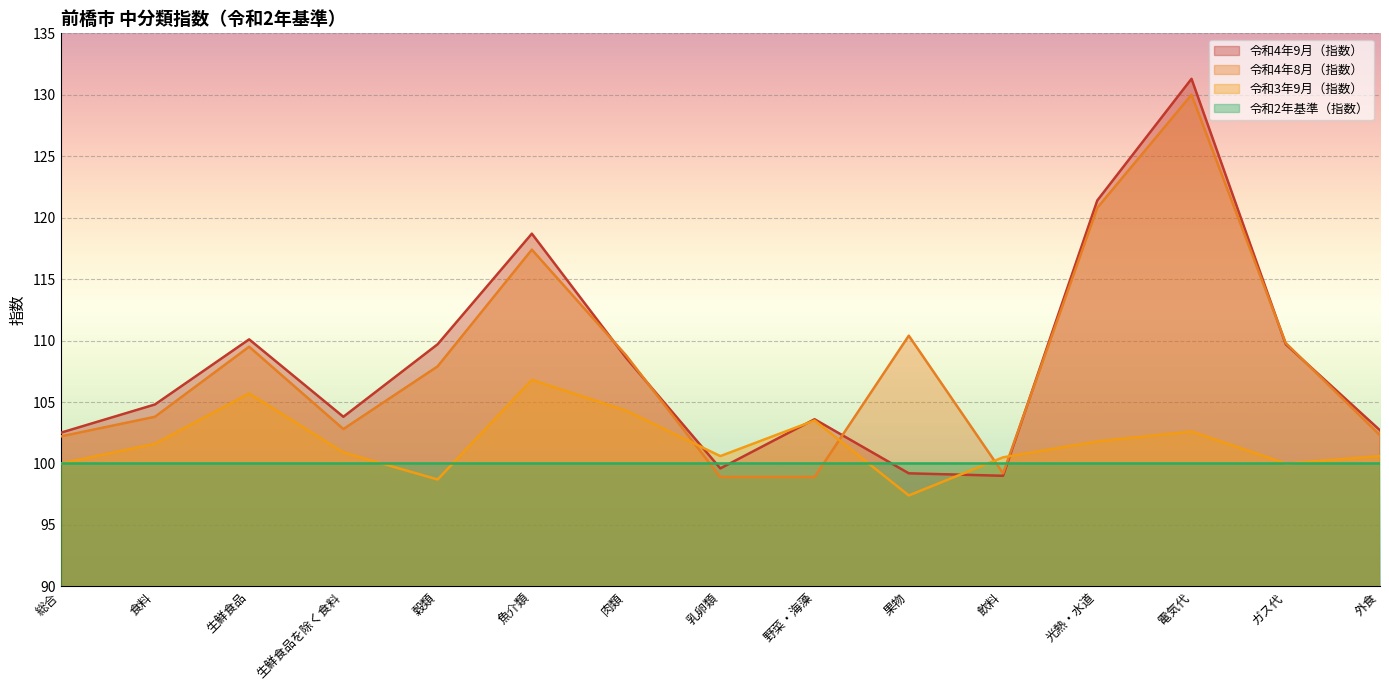

What is the highest value of the 令和4年9月（指数） series?

131.3